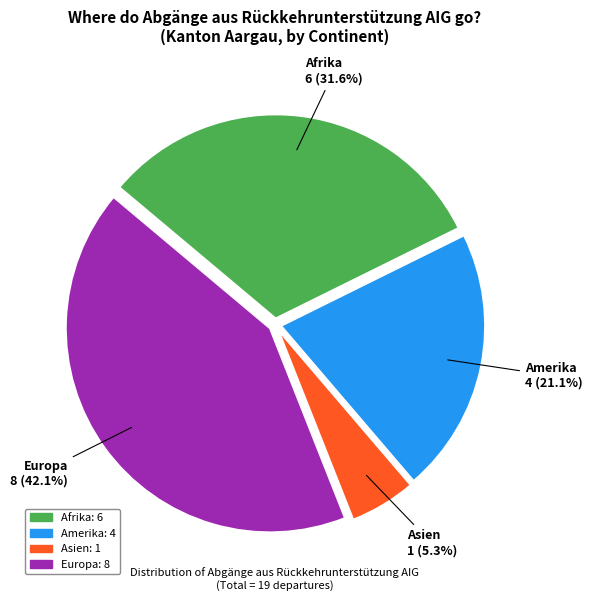

To the nearest percent, what is the difference between the Amerika and Asien slice percentages?

16%